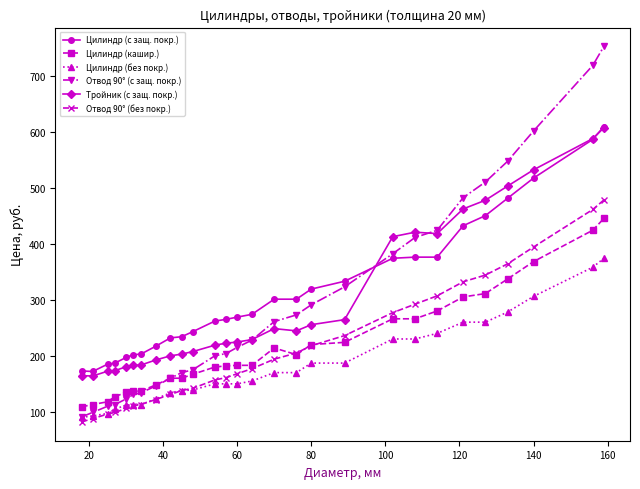

What is the value of the Отвод 90° (с защ. покр.) point at the 28th from the left?

752.0